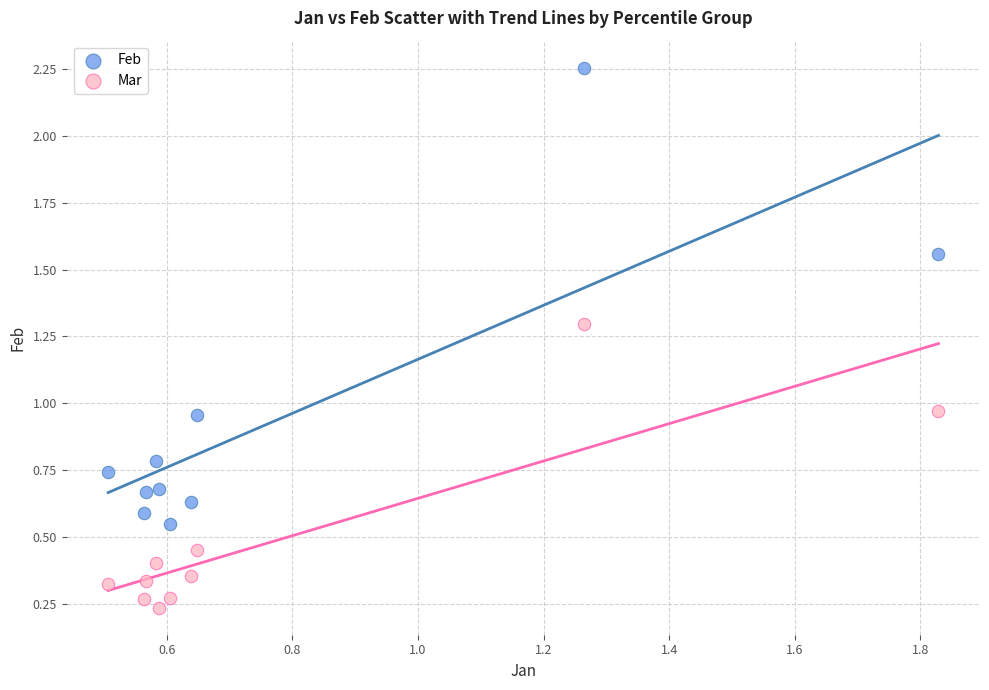

Which series reaches the maximum Y coordinate?

Feb